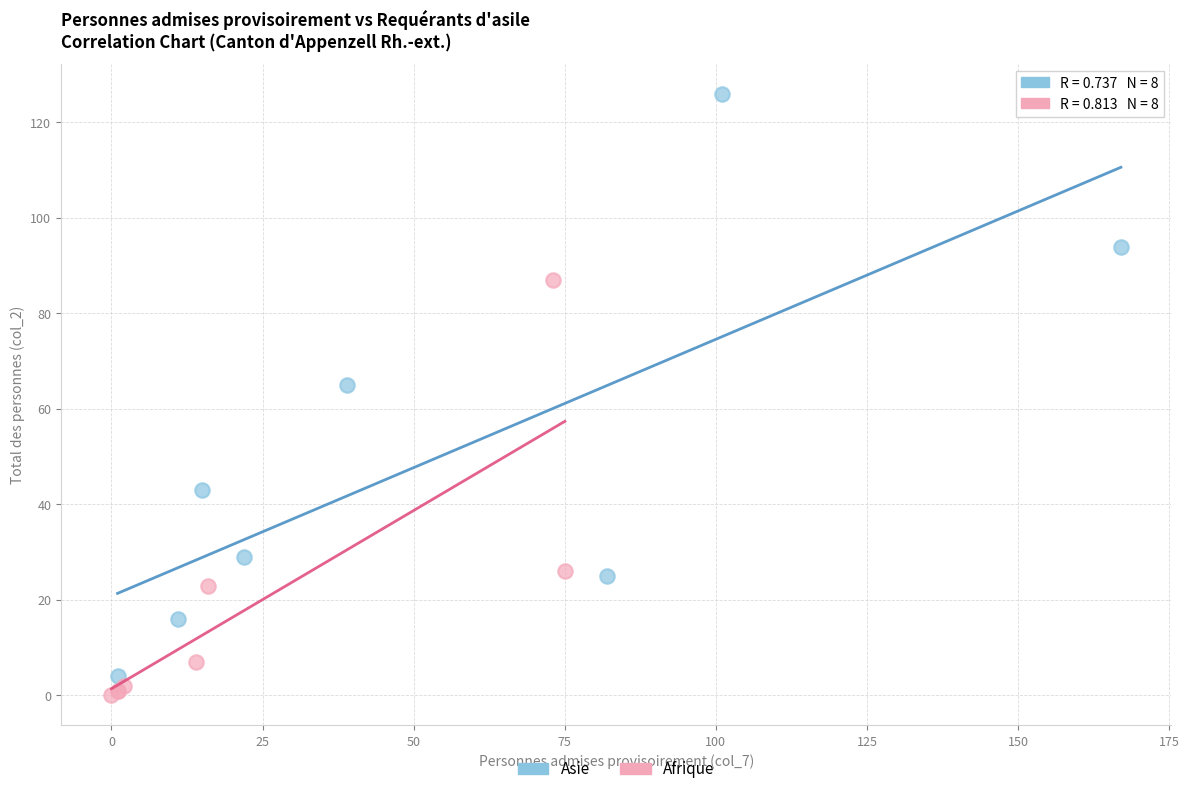

Which series has the widest spread of Y values?

Asie